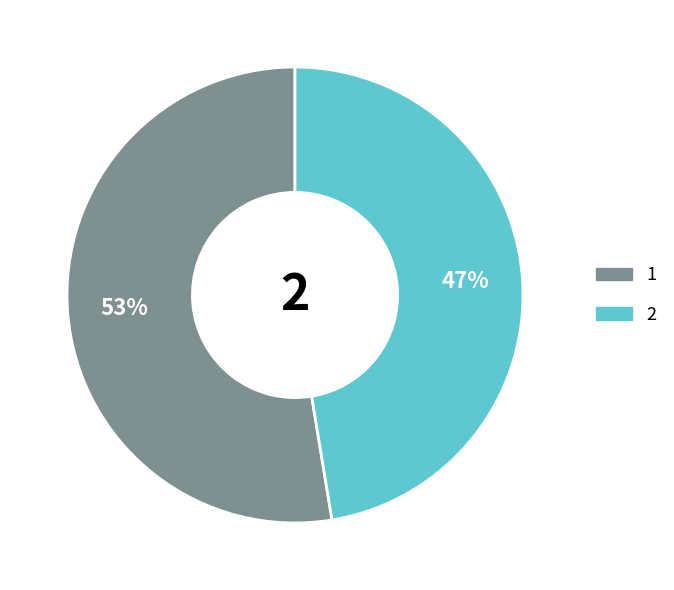

How many slices are in this pie chart?

2